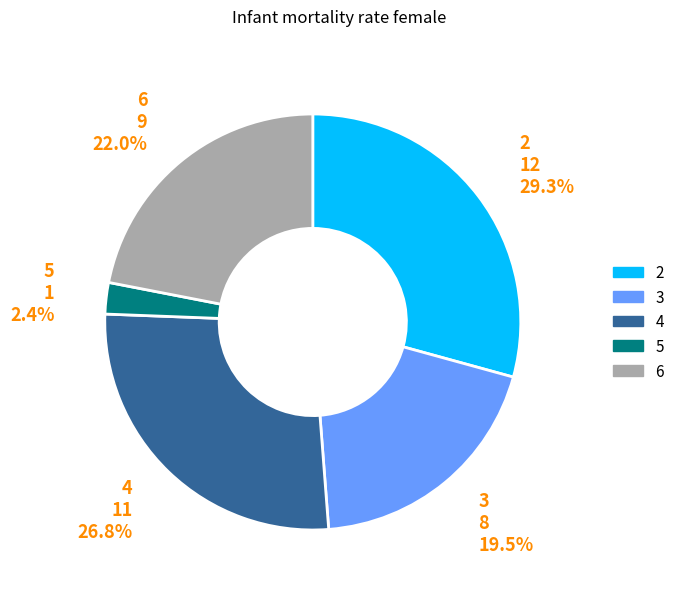

How many segments does this pie chart have?

5